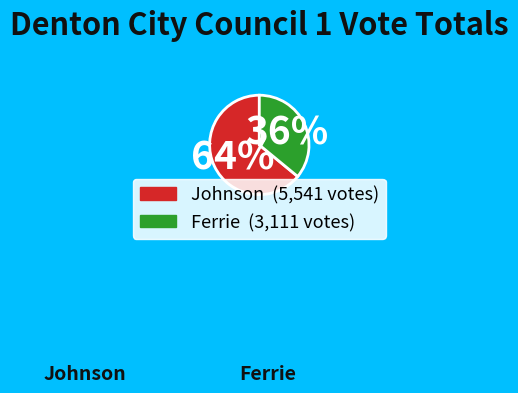

To the nearest percent, what is the difference between the largest and smallest slice percentages?

28%